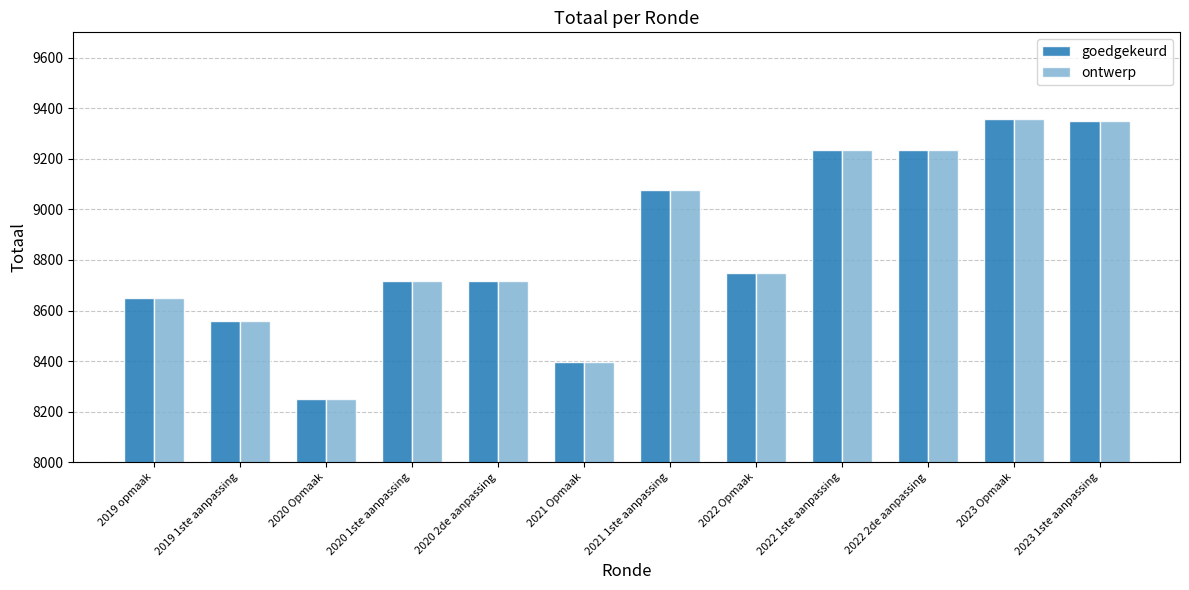

The ontwerp series shows 8650 at 2019 opmaak. True or false?

True